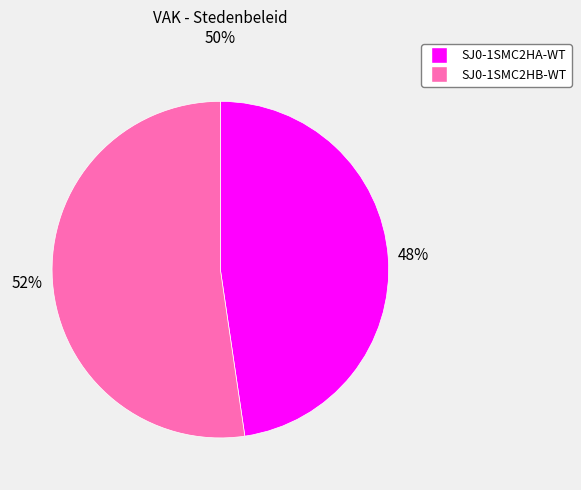

Count the number of slices in the pie.

2